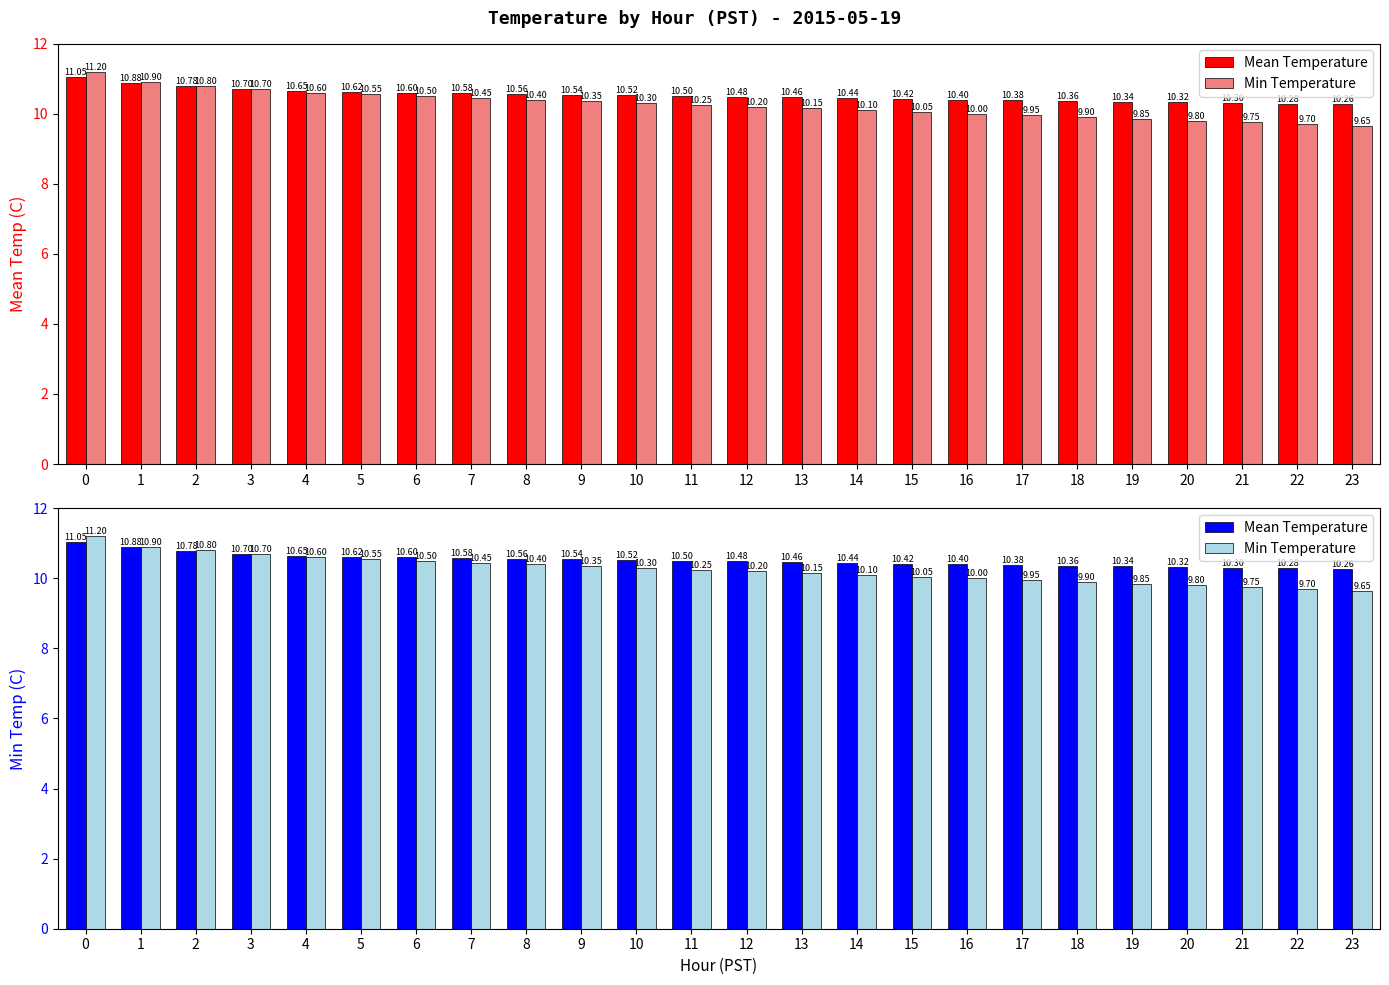

What is the value of the Min Temperature bar at the 21st from the left?

9.8